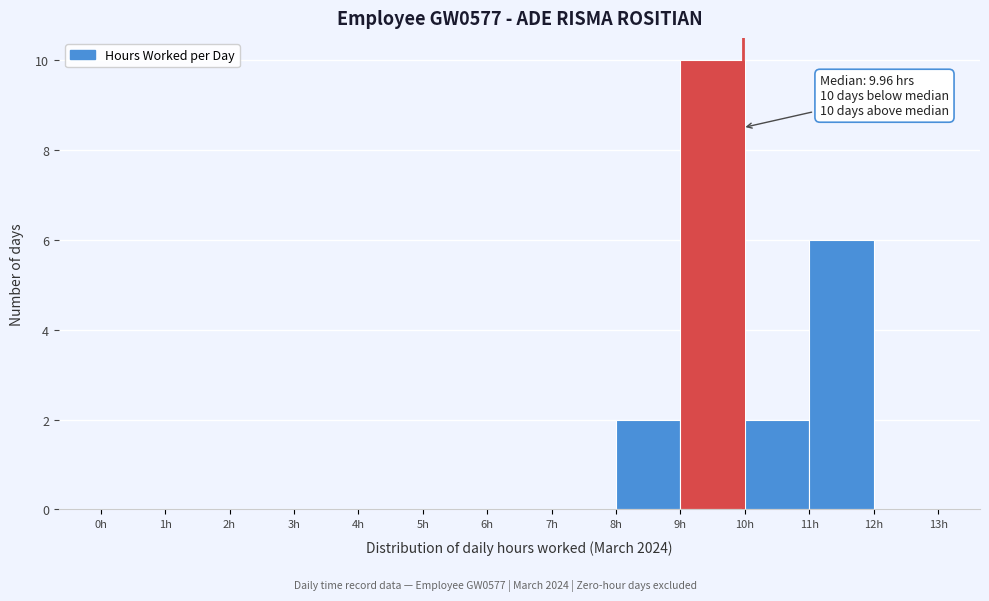

Which range on the x-axis has the tallest bar?

9 to 10